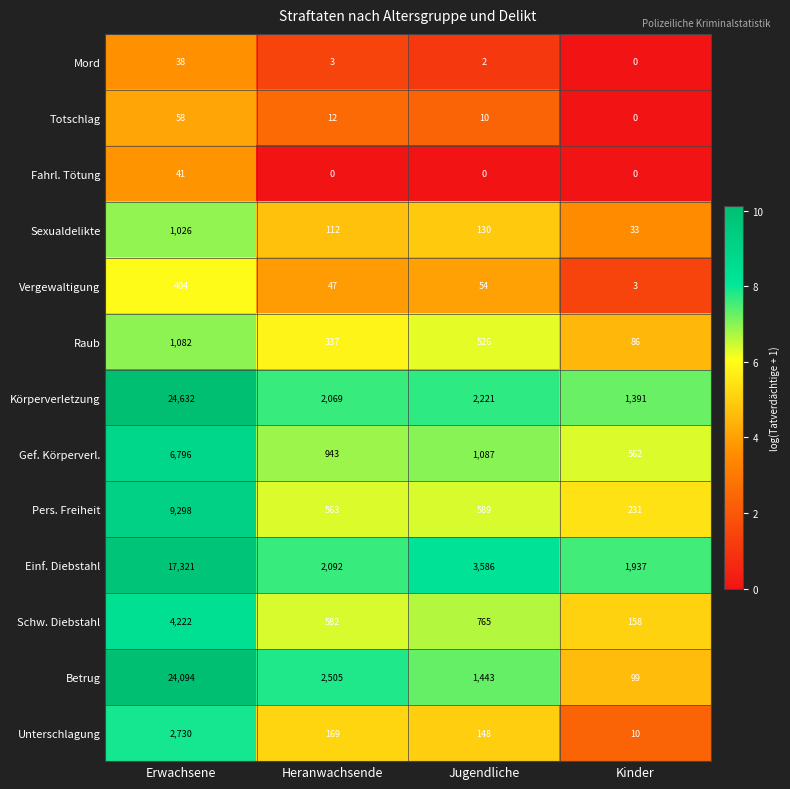

List the series in order of their peak value, lowest first.

Mord, Fahrl. Tötung, Totschlag, Vergewaltigung, Sexualdelikte, Raub, Unterschlagung, Schw. Diebstahl, Gef. Körperverl., Pers. Freiheit, Einf. Diebstahl, Betrug, Körperverletzung